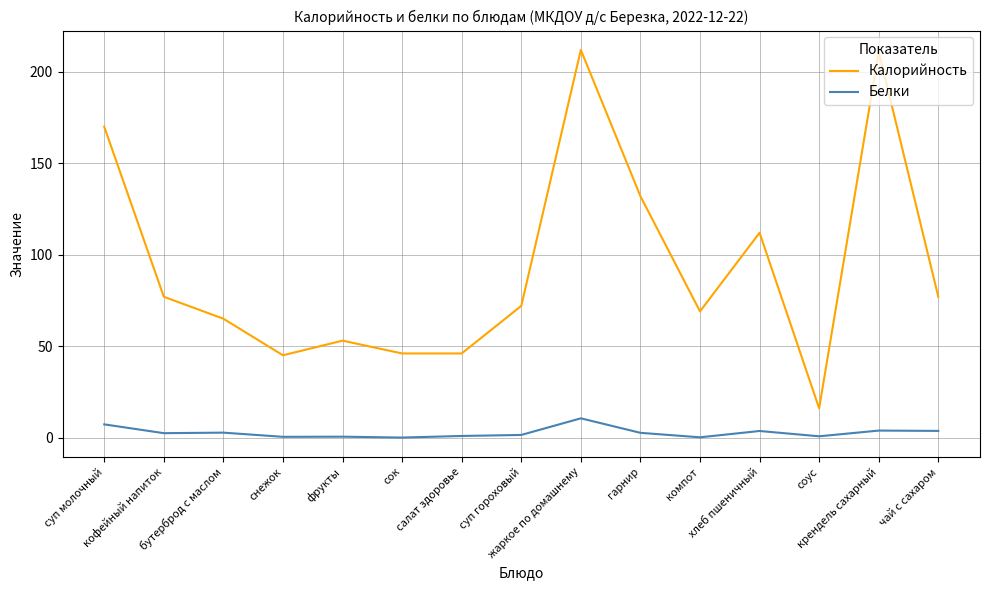

List the series in order of their overall mean, lowest first.

Белки, Калорийность